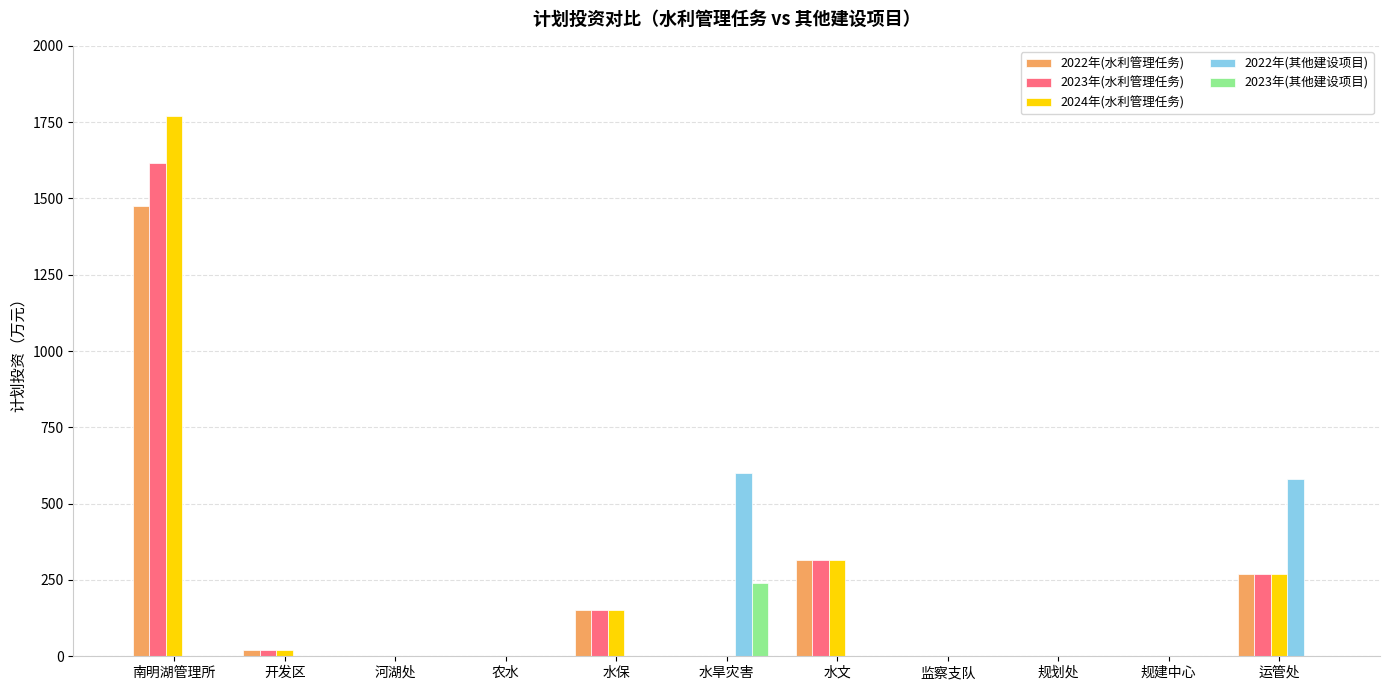

What is the highest value of the 2023年(其他建设项目) series?

240.0